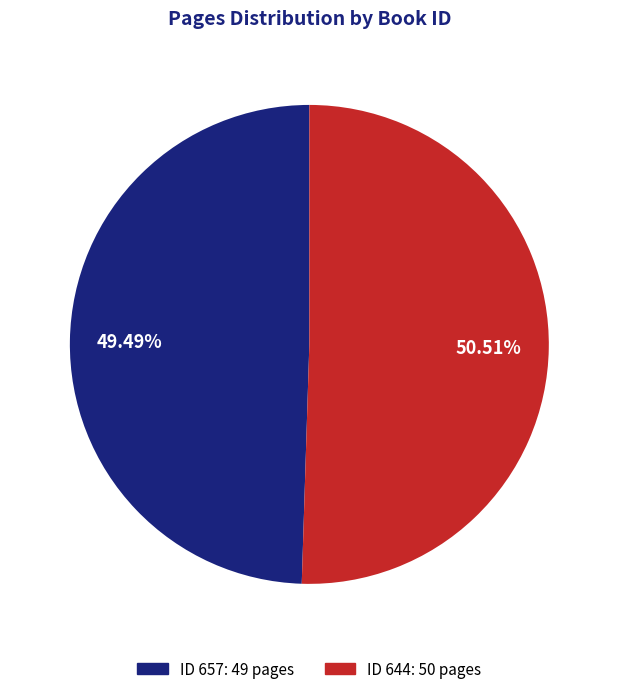

Do ID 644: 50 pages and ID 657: 49 pages together represent more than half of the pie?

Yes